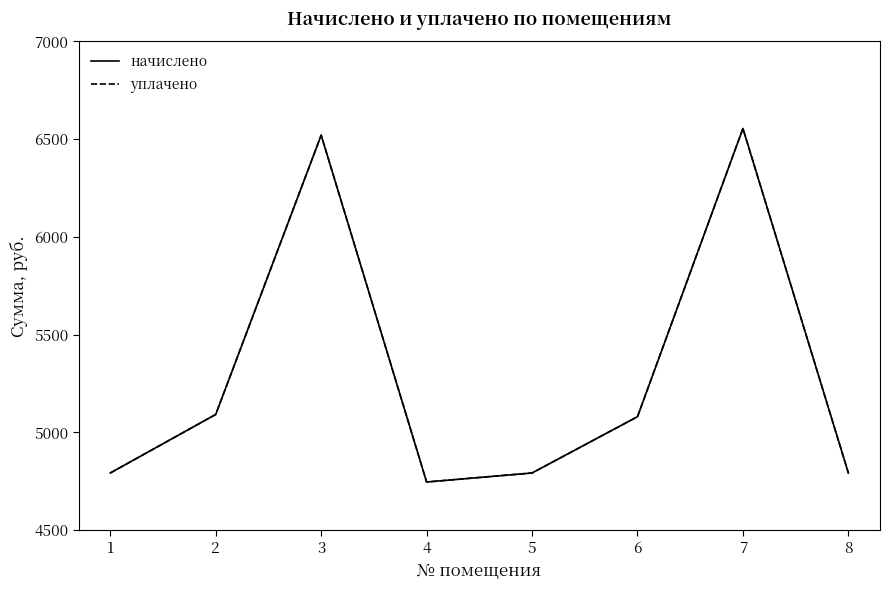

Is the value of начислено at 8 greater than the value of уплачено at 8?

No